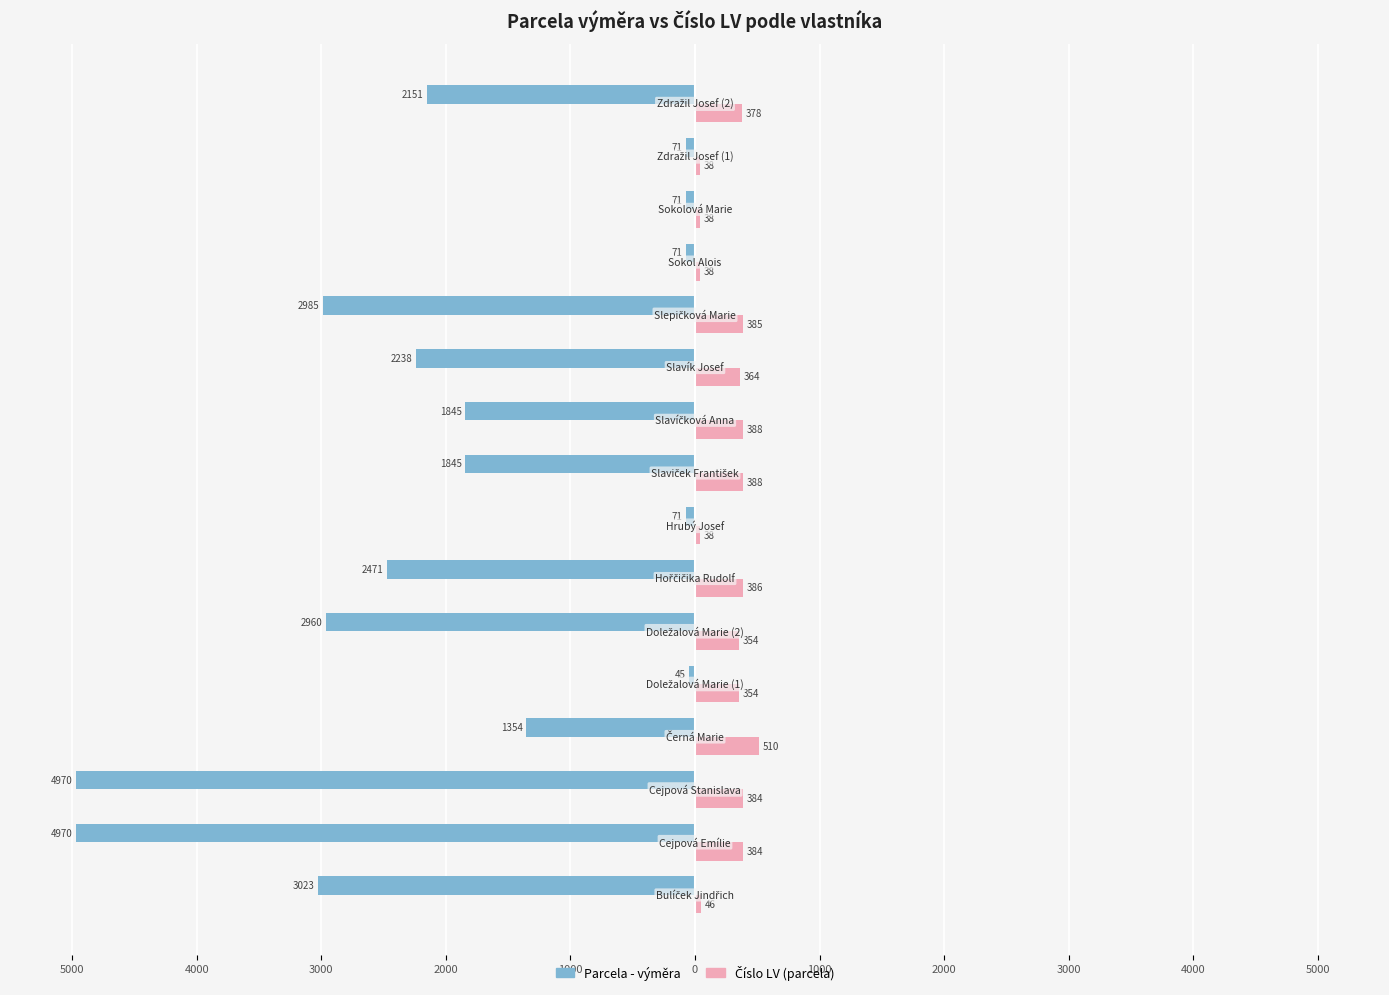

Count the number of data series in this chart.

2